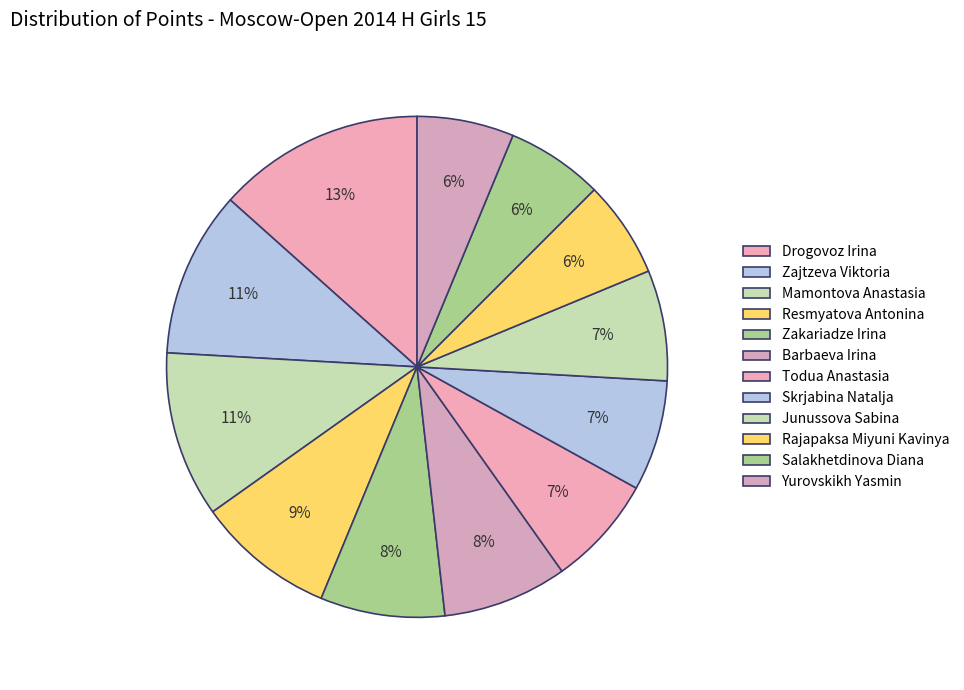

Is it true that Salakhetdinova Diana is 6% of the pie?

True